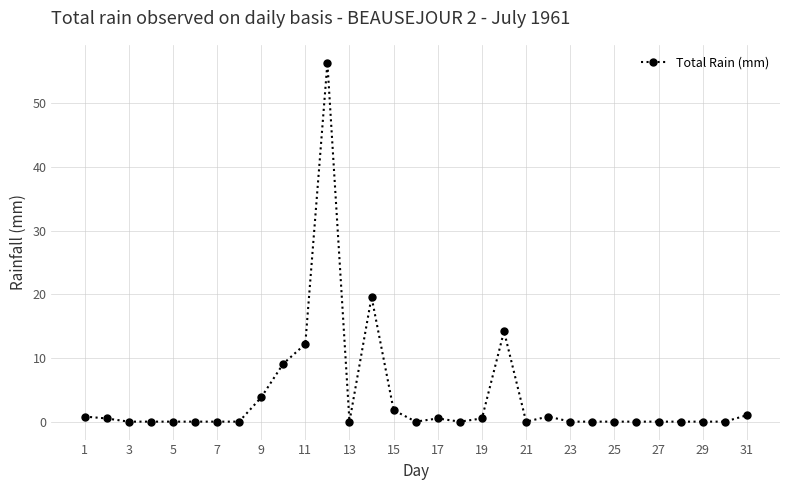

What is the average value?

3.9